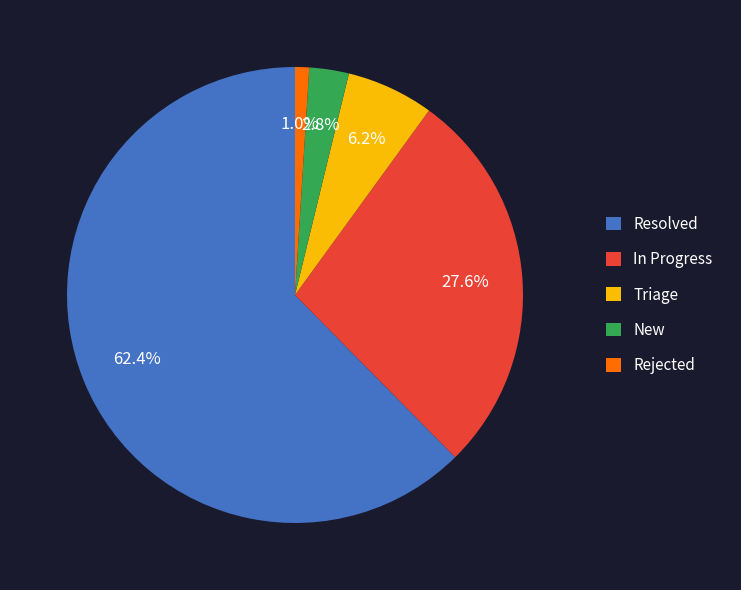

Is it true that Triage is 14% of the pie?

False